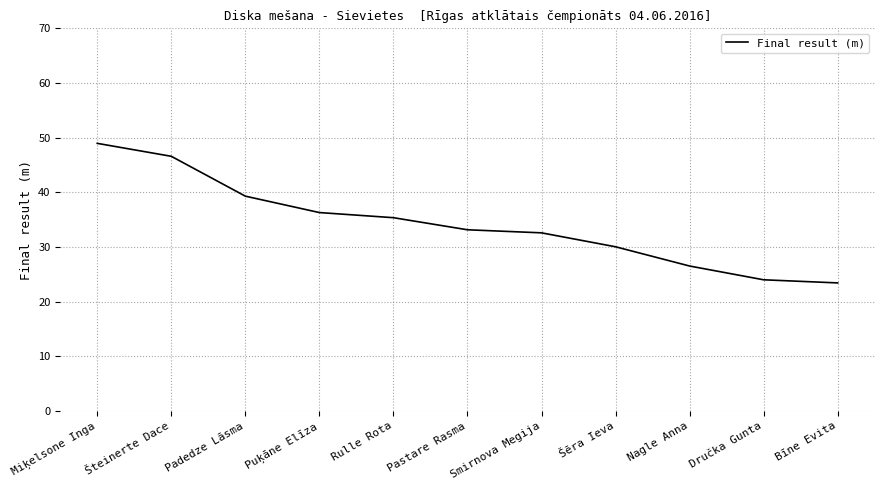

What is the minimum value shown in the chart?

23.4